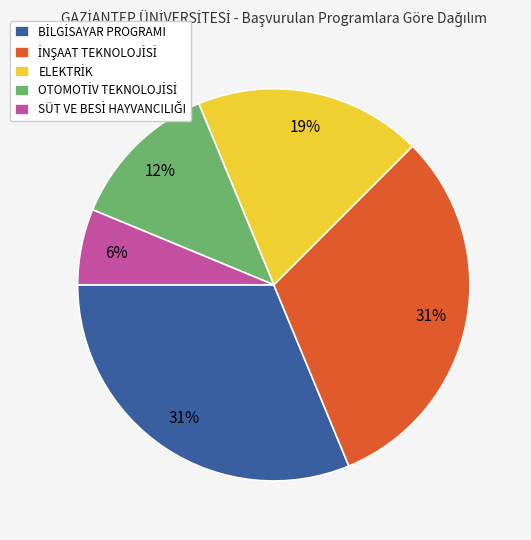

To the nearest percent, what is the difference between the largest and smallest slice percentages?

25%